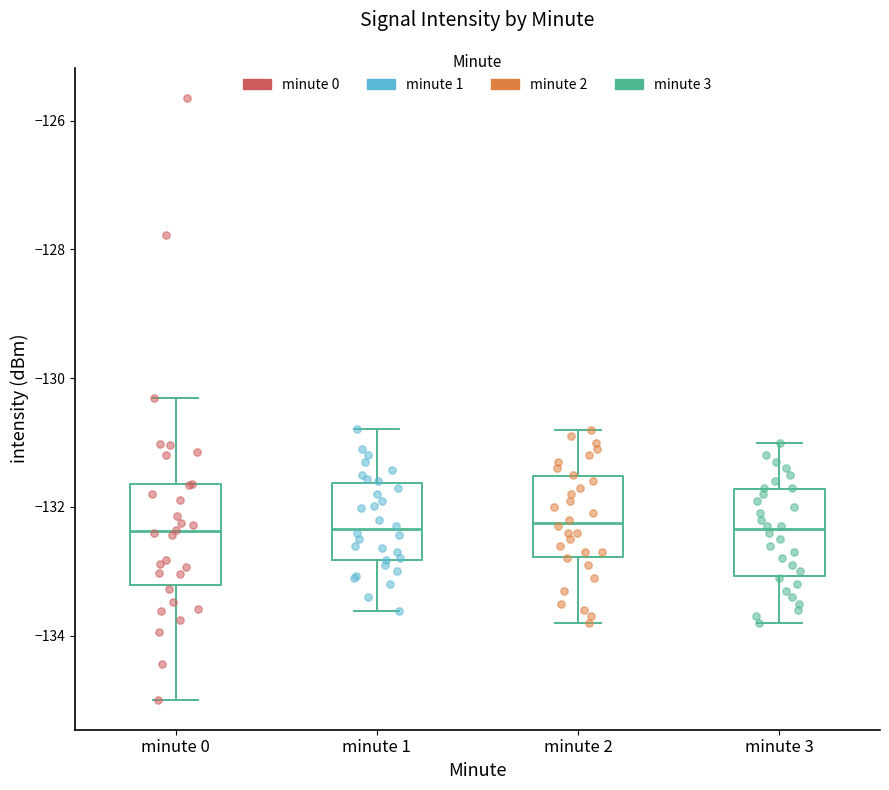

Where does the lower whisker of the box for minute 3 end on the y-axis? The values are not printed on the chart, so give them approximately, as read against the axis.

-133.8